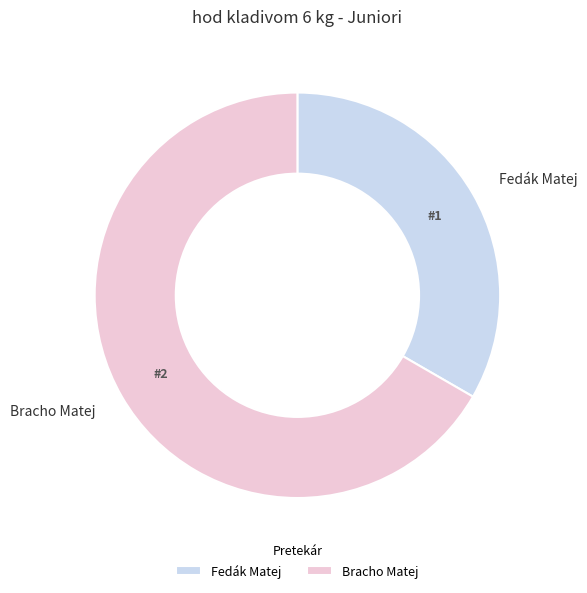

Count the number of slices in the pie.

2